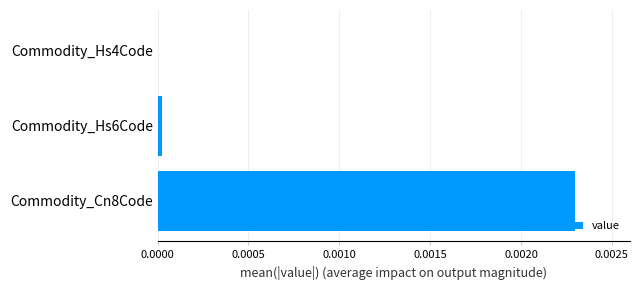

Are the bars horizontal?

Yes